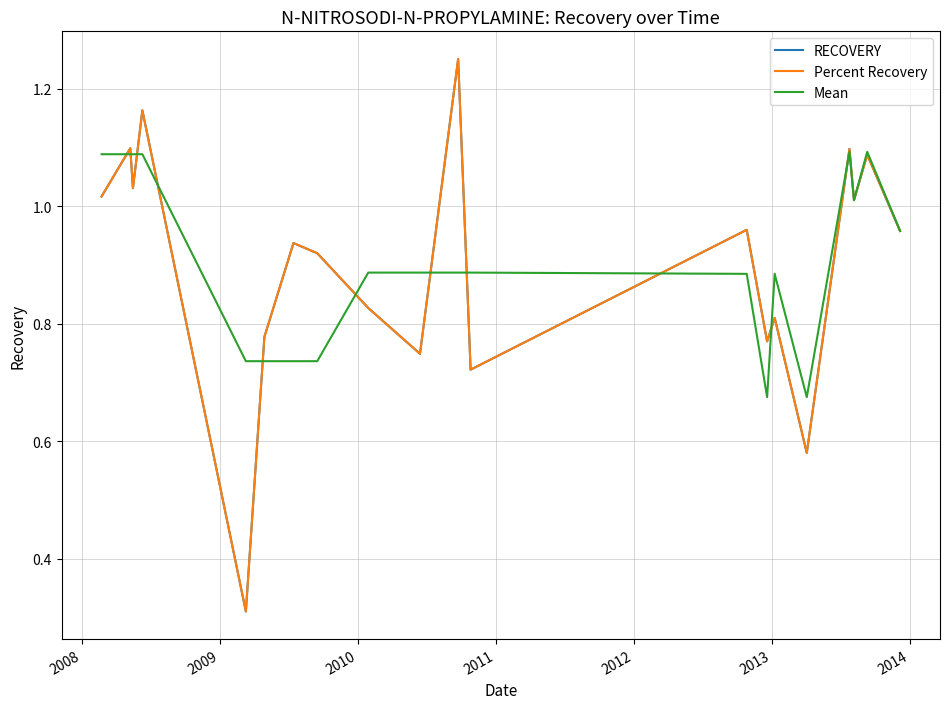

Which series has the largest range (max minus min)?

RECOVERY